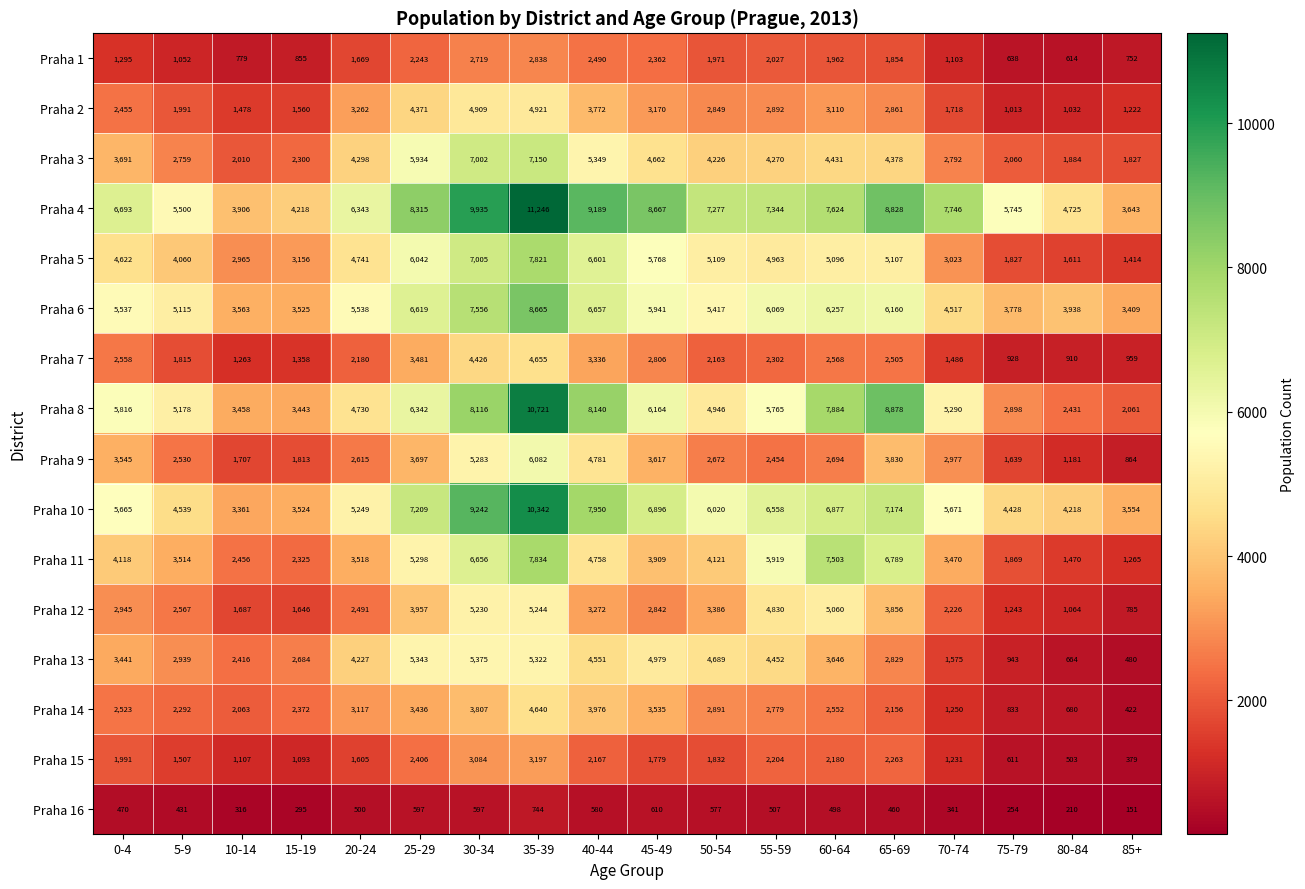

True or false: Praha 9 has a value of 4781 at 40-44.

True